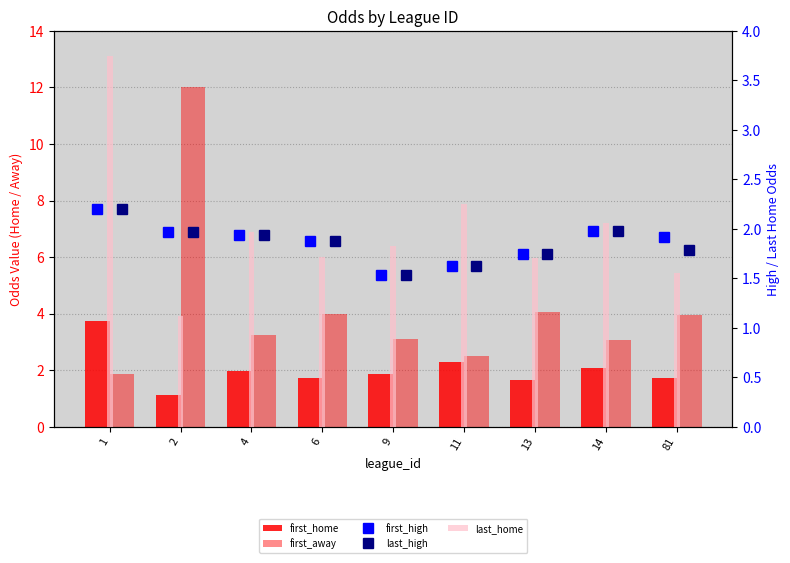

What is the spread (max minus min) of values at 1?

1.9